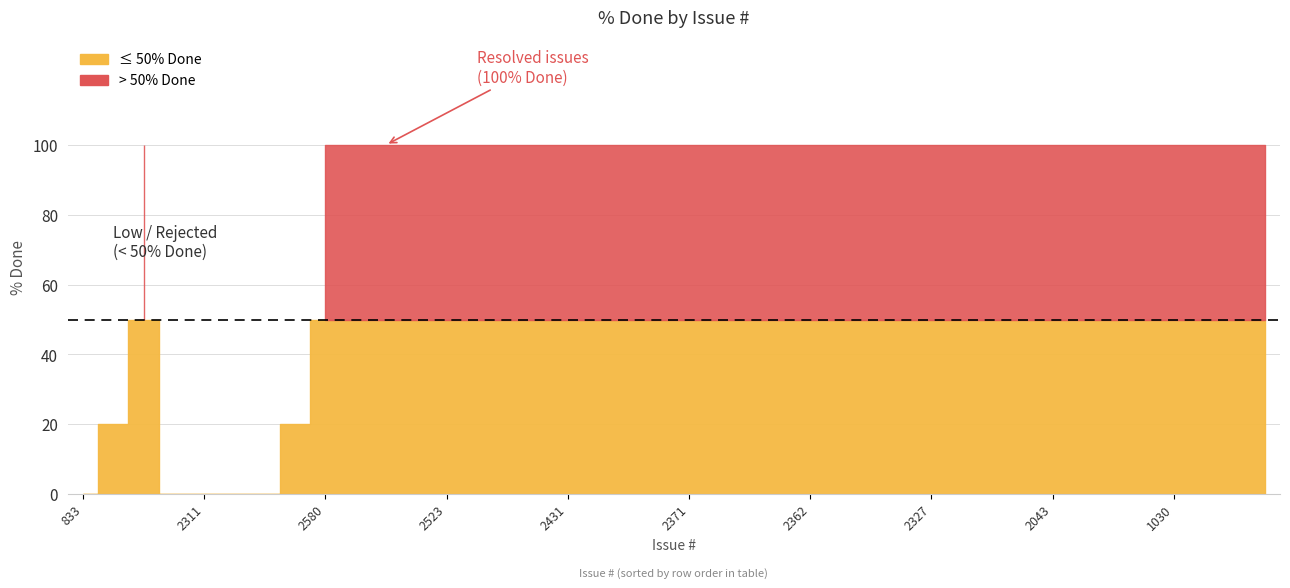

Where is the first local maximum?

2222